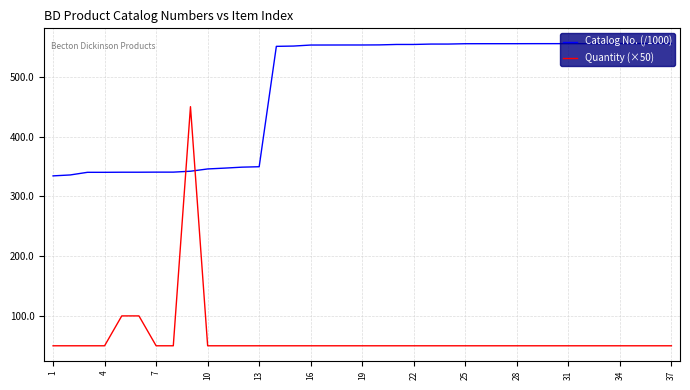

What is the maximum value for Quantity (×50)?

450.0